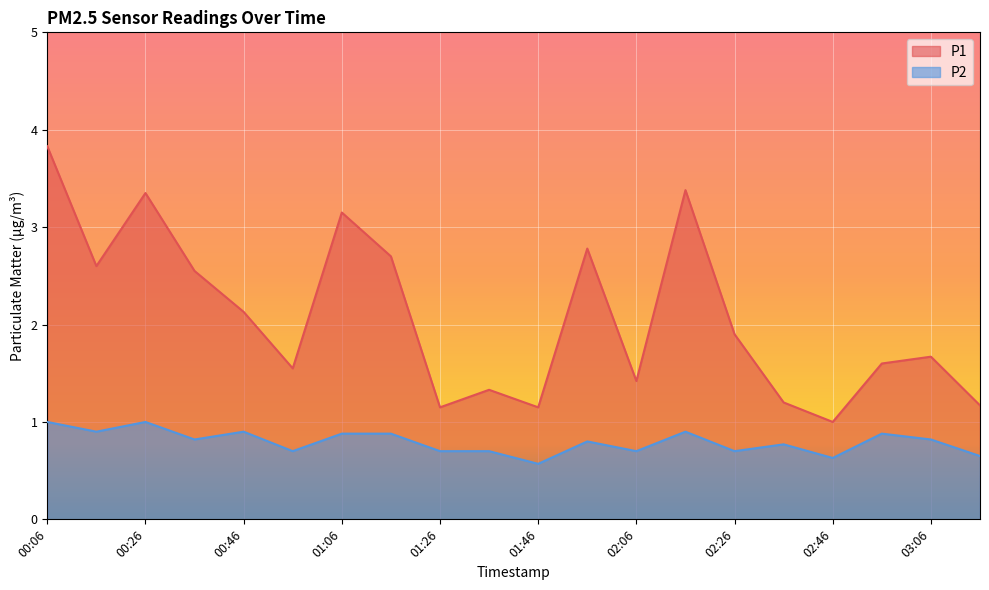

Does the chart display data point markers on the line(s)?

No